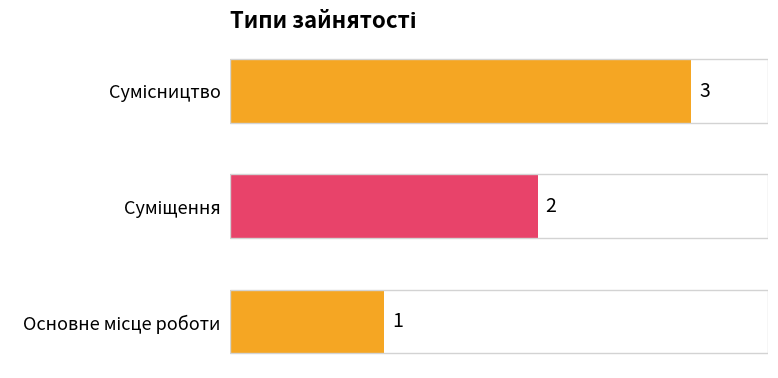

How many categories are shown in the chart?

3